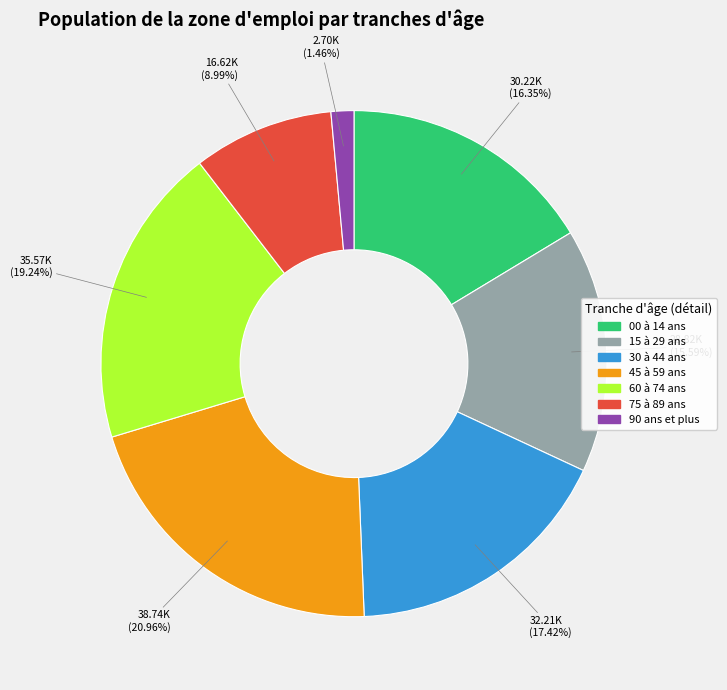

Is the sum of 15 à 29 ans and 90 ans et plus greater than half?

No